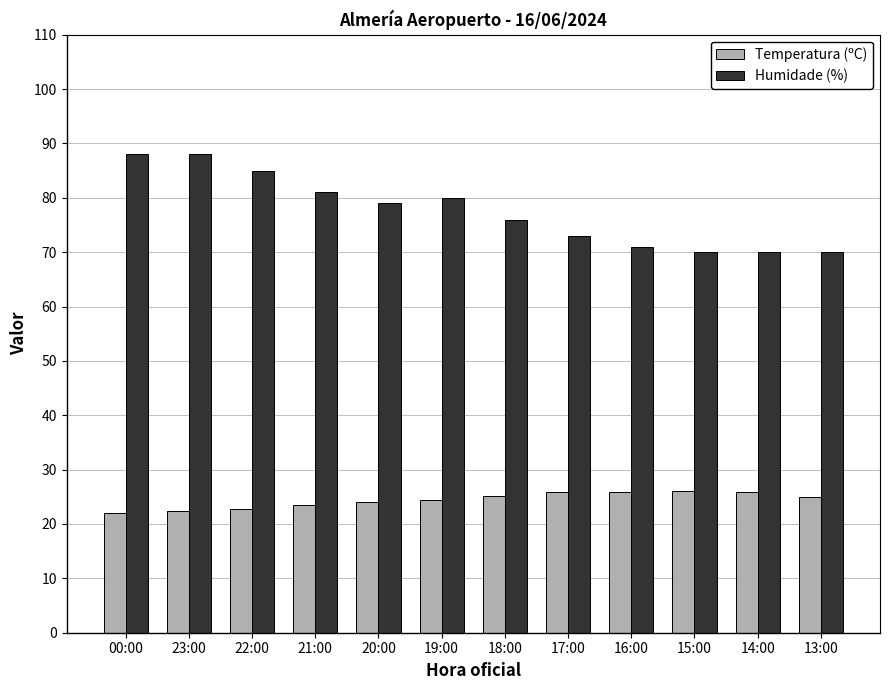

What is the difference between the maximum and minimum values in the Temperatura (ºC) series?

3.9